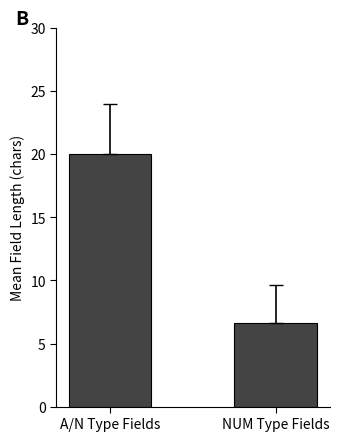

What is the value of the 1st bar from the left?

20.0